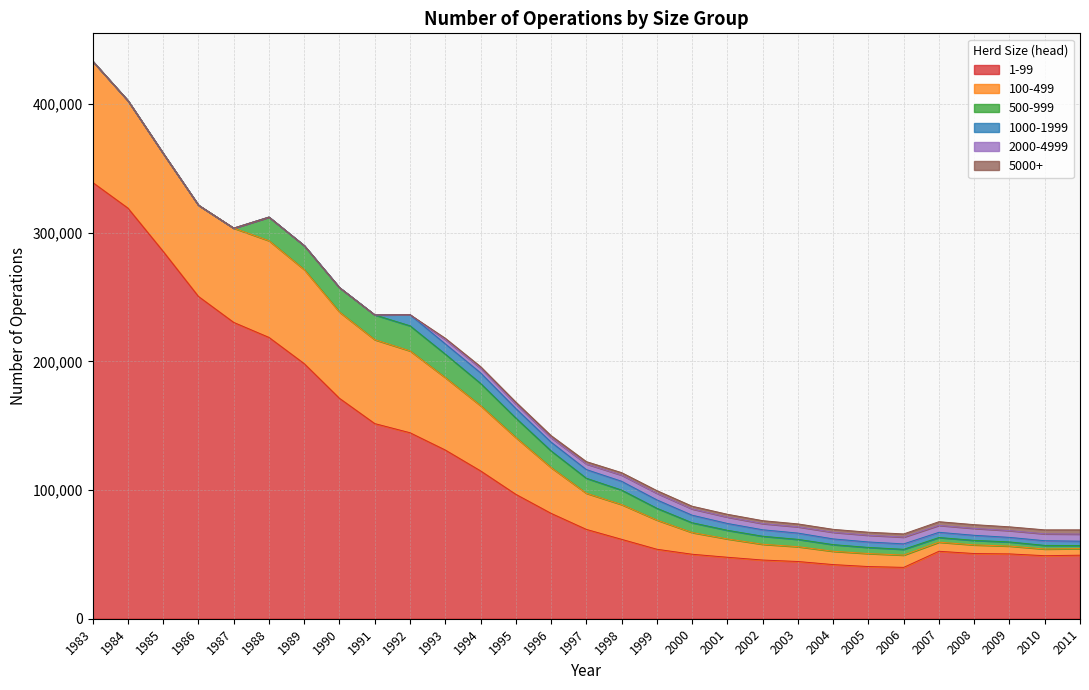

Reading left to right, list all the values displayed in this chart.

1-99: 339190	319250	285600	250570	230380	218720	198300	171340	151710	144600	131160	114960	96730	81930	69460	61730	54020	50135	47790	45640	44490	42095	40564	39932	52445	50680	50400	49000	49400
100-499: 94270	83560	76160	70950	73290	75170	73120	67040	65230	63640	56295	50695	44140	35585	28095	27025	22700	16885	14260	12261	11530	10358	10116	9552	7079	6740	6100	5200	5100
500-999: 0	0	0	0	0	18390	18660	19040	19270	19500	18270	17315	15160	12960	11670	11260	9157	7609	6711	6234	5687	5155	4743	4491	3620	3490	3200	2800	2400
1000-1999: 0	0	0	0	0	0	0	0	0	8610	7955	8220	7420	6830	6755	6855	6530	5874	5315	5031	4877	4449	4259	4216	4048	3950	3550	3650	3400
2000-4999: 0	0	0	0	0	0	0	0	0	0	3390	3670	3615	3490	4355	4805	5135	4850	4944	4811	4871	5137	5237	5282	5397	5370	5250	5350	5500
5000+: 0	0	0	0	0	0	0	0	0	0	990	1170	1385	1585	1825	1915	2078	2117	2200	2273	2265	2306	2361	2467	2861	2920	2950	3100	3300